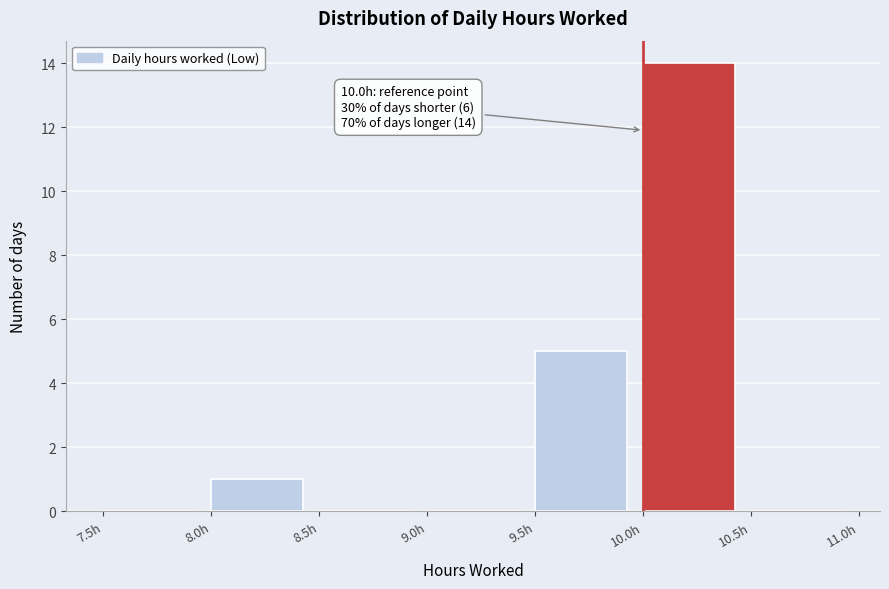

Which range on the x-axis has the tallest bar?

10.0 to 10.5